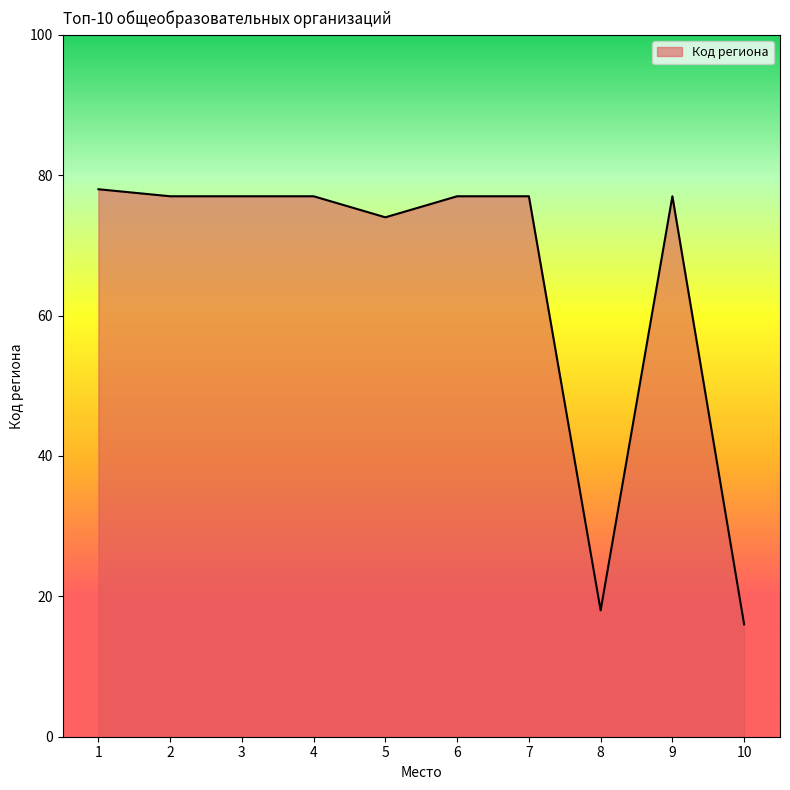

Approximately how many times larger is the value at 1 compared to 6?

1.0